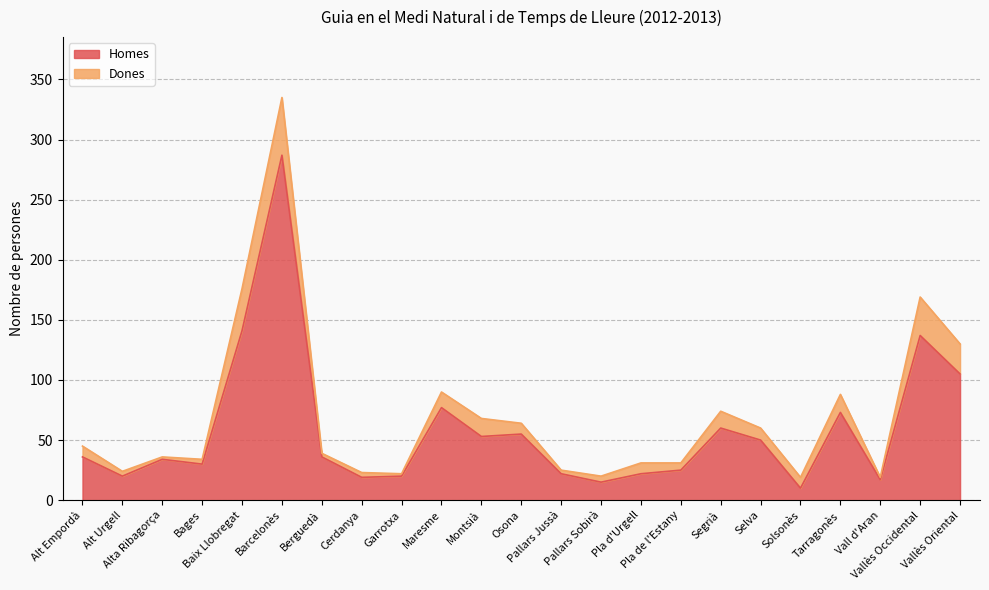

True or false: the data shows 72 at Selva.

False